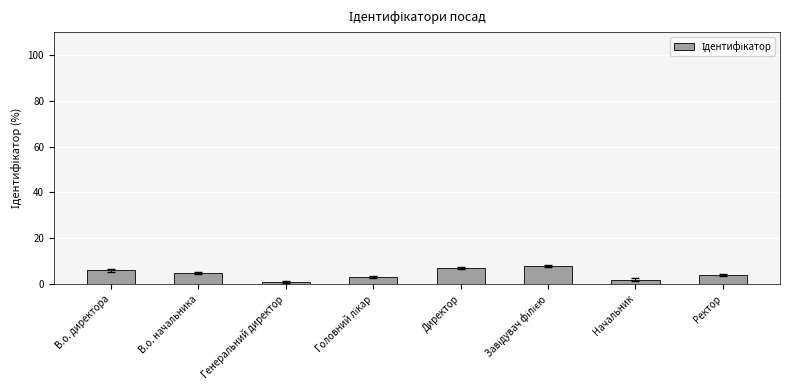

Approximately how many times larger is the value at В.о. директора compared to В.о. начальника?

1.2